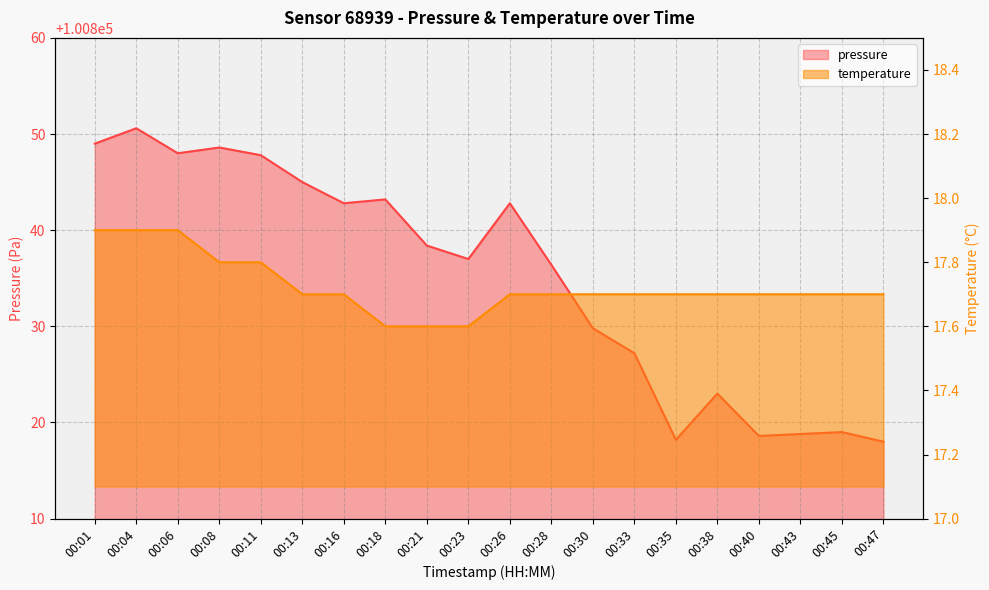

What is the total value across all series at 00:33?

100844.9